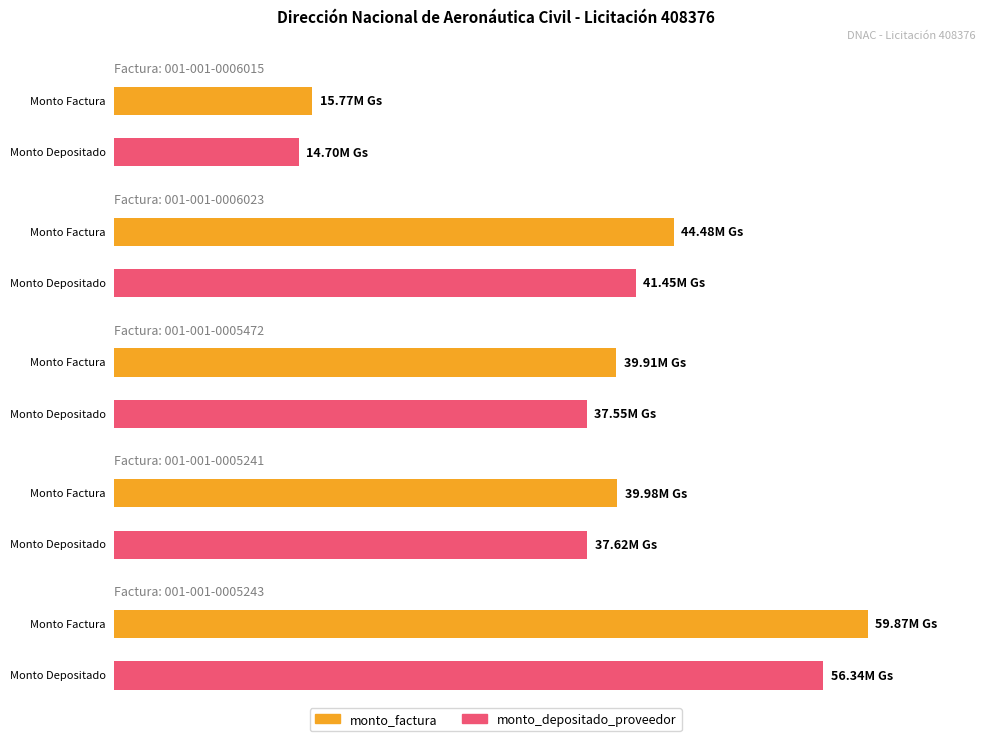

How many groups of bars are there?

5